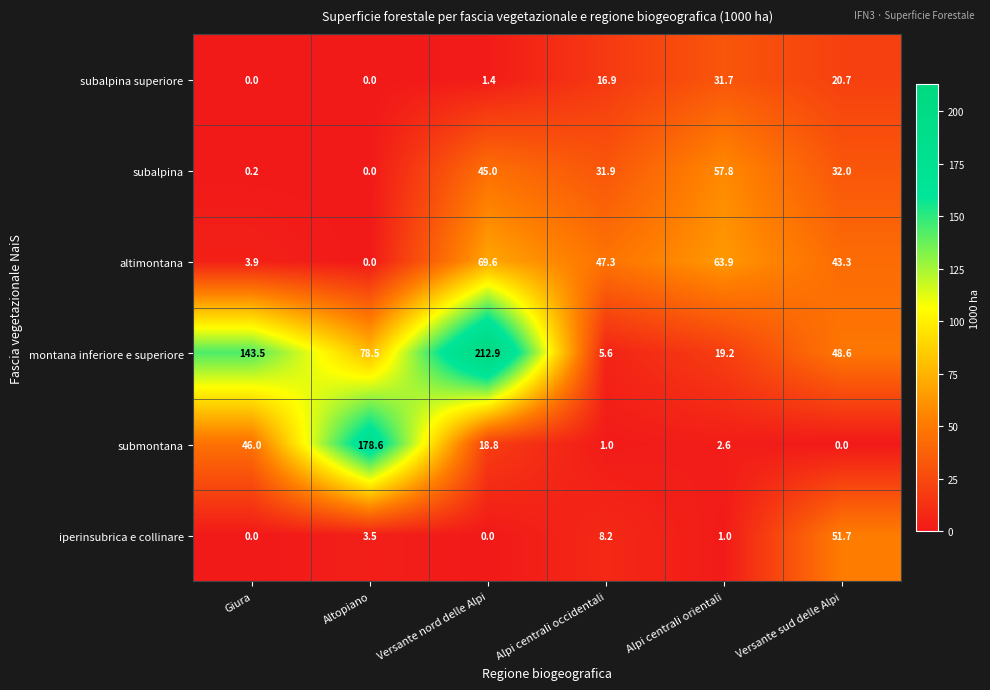

At how many categories does at least one series exceed 148?

2